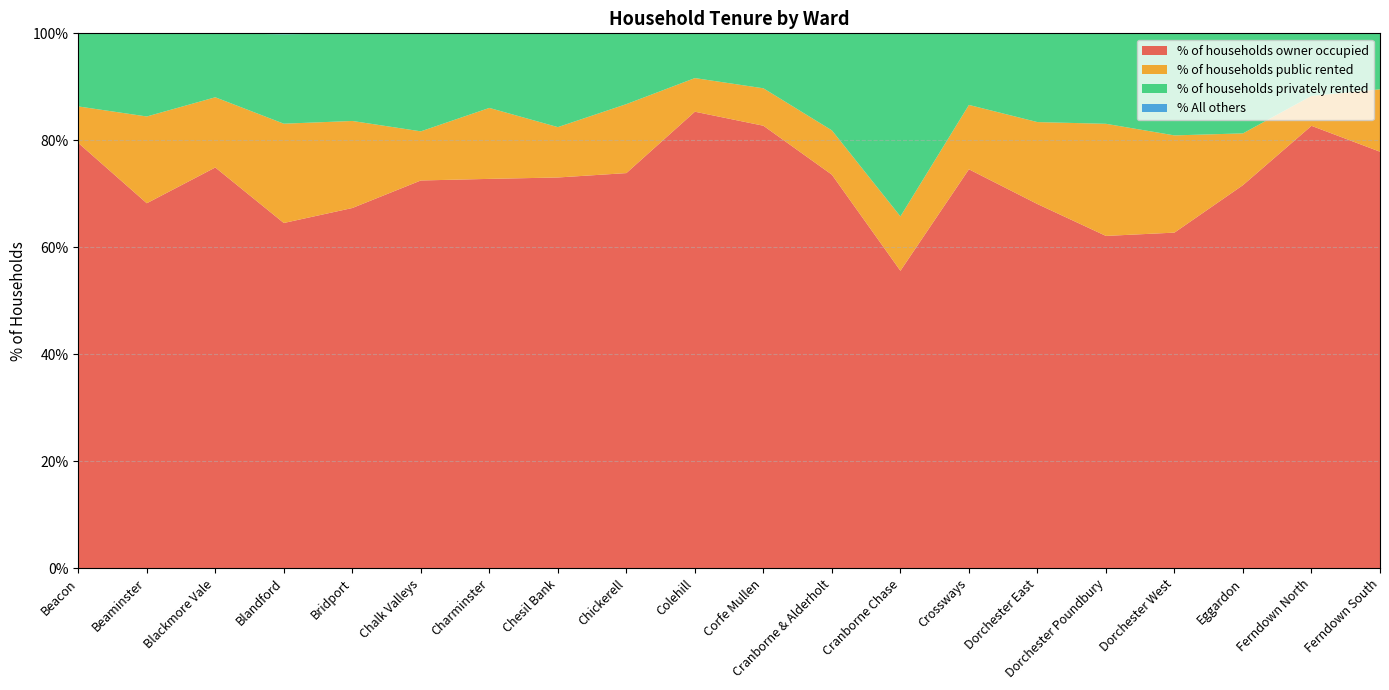

Reading left to right, what are all the values shown in this chart?

% of households owner occupied: 79.5	68.2	74.9	64.5	67.3	72.5	72.8	73.0	73.9	85.3	82.7	73.6	55.6	74.6	68.1	62.1	62.7	71.6	82.7	77.9
% of households public rented: 6.8	16.2	13.1	18.6	16.3	9.2	13.3	9.4	12.9	6.3	7.0	8.3	10.2	12.0	15.3	21.0	18.2	9.7	5.6	11.7
% of households privately rented: 13.7	15.6	12.0	16.7	16.4	18.3	13.9	17.5	13.2	8.3	10.3	18.1	34.2	13.4	16.6	16.9	19.0	18.7	11.7	10.5
% All others: 0.0	0.0	0.0	0.2	0.0	0.0	0.0	0.0	0.0	0.0	0.0	0.0	0.0	0.0	0.0	0.0	0.1	0.0	0.0	0.0